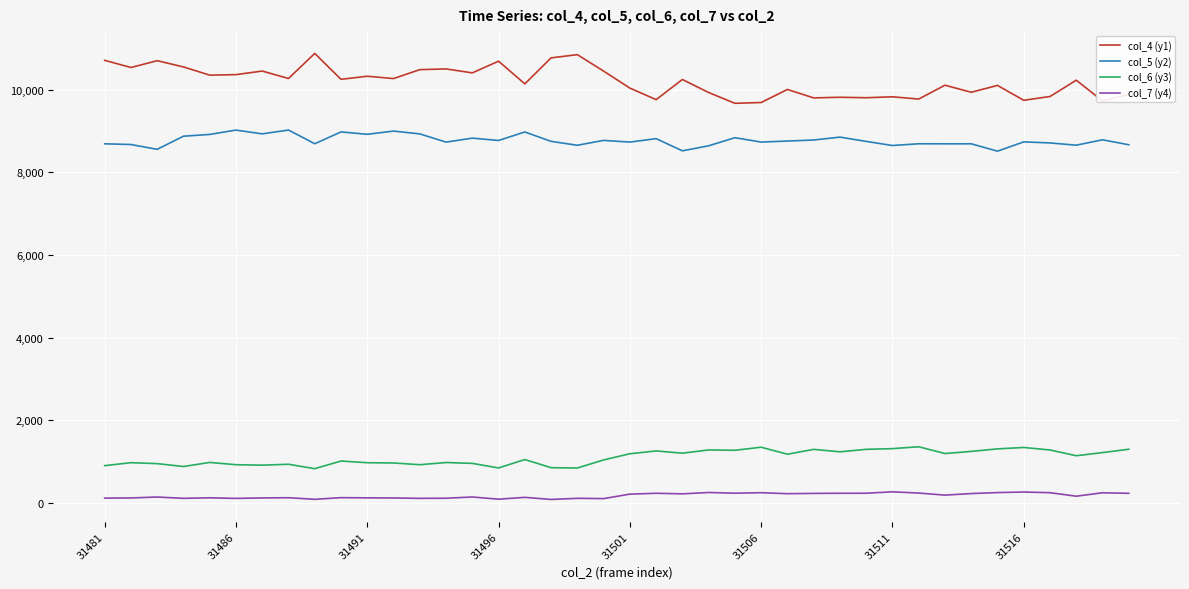

Rank the series by their maximum value, from highest to lowest.

col_4 (y1), col_5 (y2), col_6 (y3), col_7 (y4)